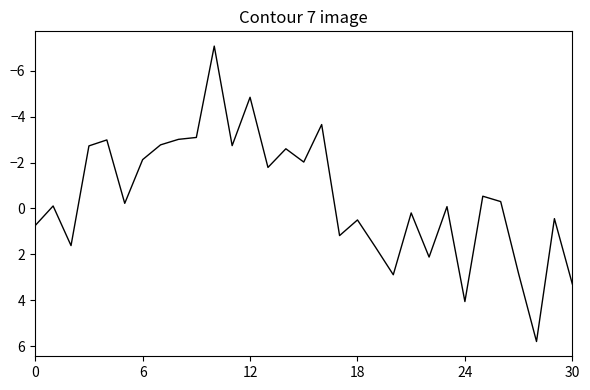

What is the difference between the maximum and minimum values?

12.9